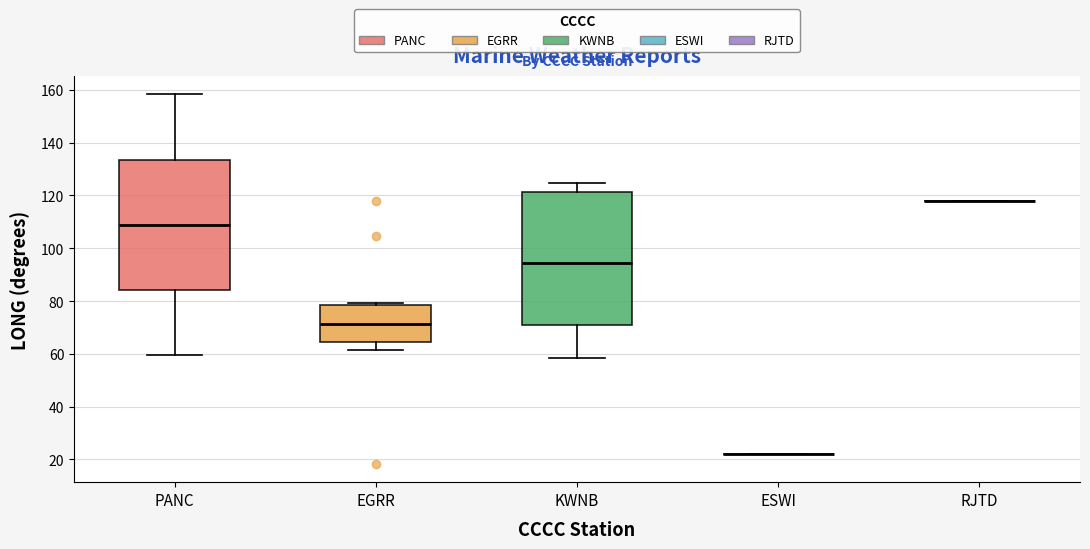

Reading left to right, transcribe this box plot: for each box, give where its median line is, the range the box spans, and where its two whiskers end, as read against the y-axis. The values are not printed on the chart, so give them approximately, as read against the axis.

PANC: median 108, box 84 to 134, whiskers 60 to 158
EGRR: median 72, box 64 to 78, whiskers 62 to 80
KWNB: median 94, box 72 to 122, whiskers 58 to 124
ESWI: box collapsed to a line at 22, whiskers 22 to 22
RJTD: box collapsed to a line at 118, whiskers 118 to 118